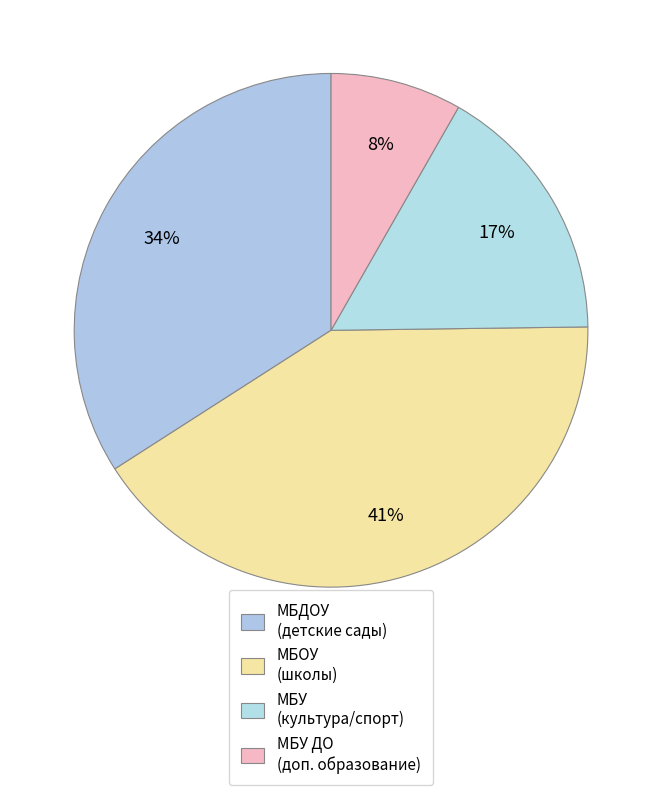

Does any single category account for the majority?

No